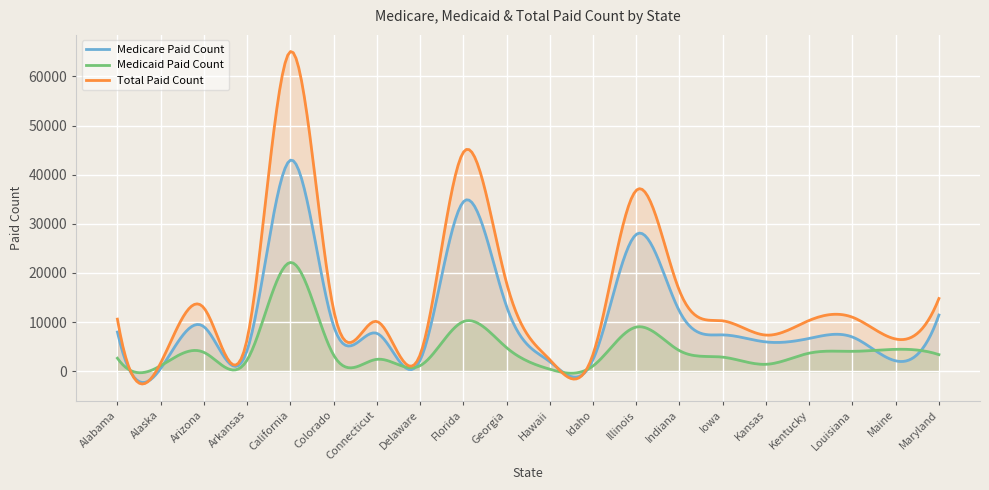

Reading left to right, list all the values displayed in this chart.

Medicare Paid Count: 7960	537	9052	4232	42948	9218	7705	2205	34470	13191	1938	2349	27841	12183	7389	5949	6664	6946	2100	11426
Medicaid Paid Count: 2634	1108	3829	2279	22124	3285	2410	1117	10087	4788	398	1072	8980	4171	2857	1397	3669	4036	4446	3365
Total Paid Count: 10594	1645	12881	6511	65072	12503	10115	3322	44557	17979	2336	3421	36821	16354	10246	7346	10333	10982	6546	14791